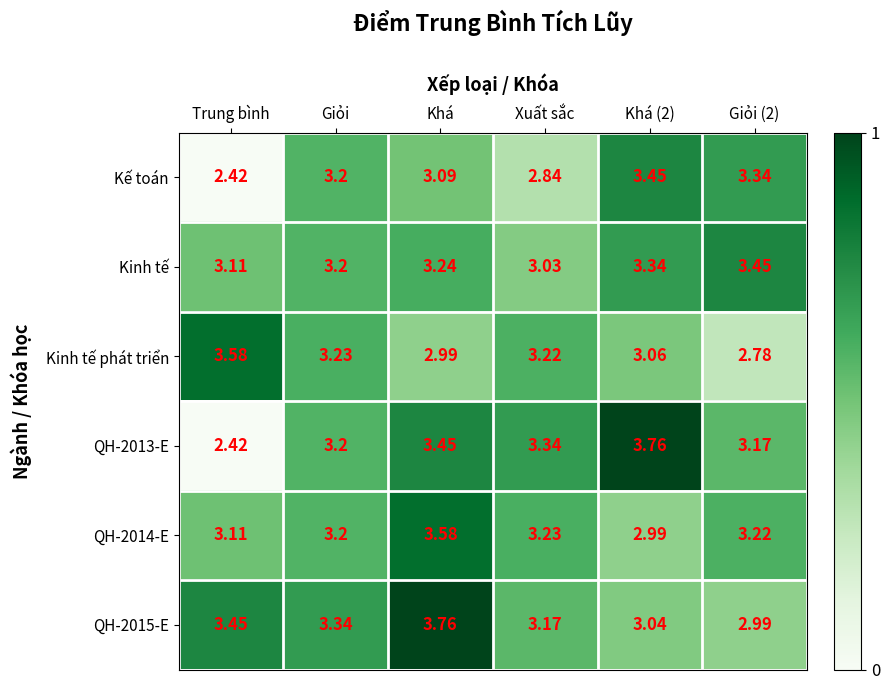

Where is Kinh tế phát triển nearest to the value 3?

Khá